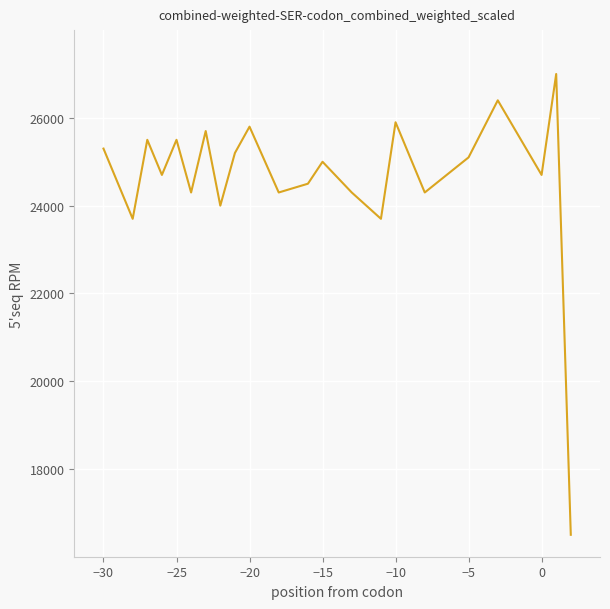

What is the difference between the maximum and minimum values?

10500